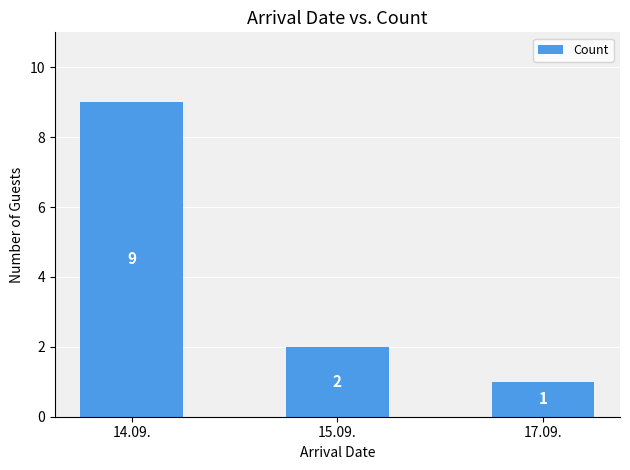

How many values are between 1 and 9?

3